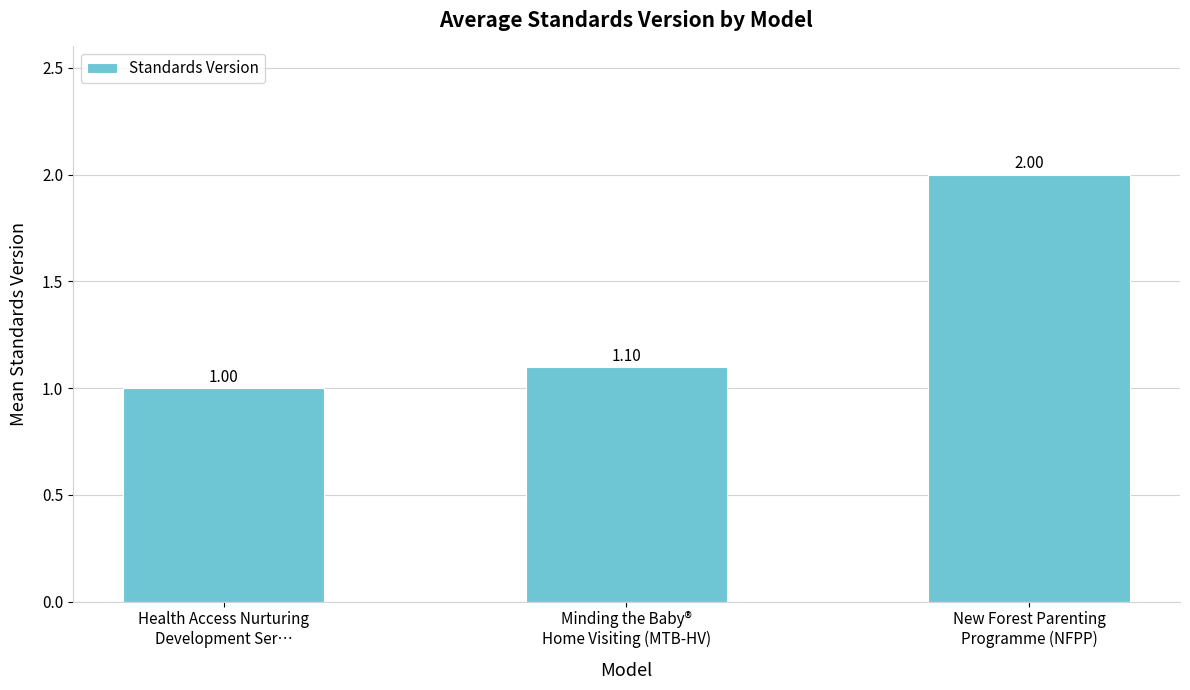

What is the difference between the maximum and second lowest values?

0.9